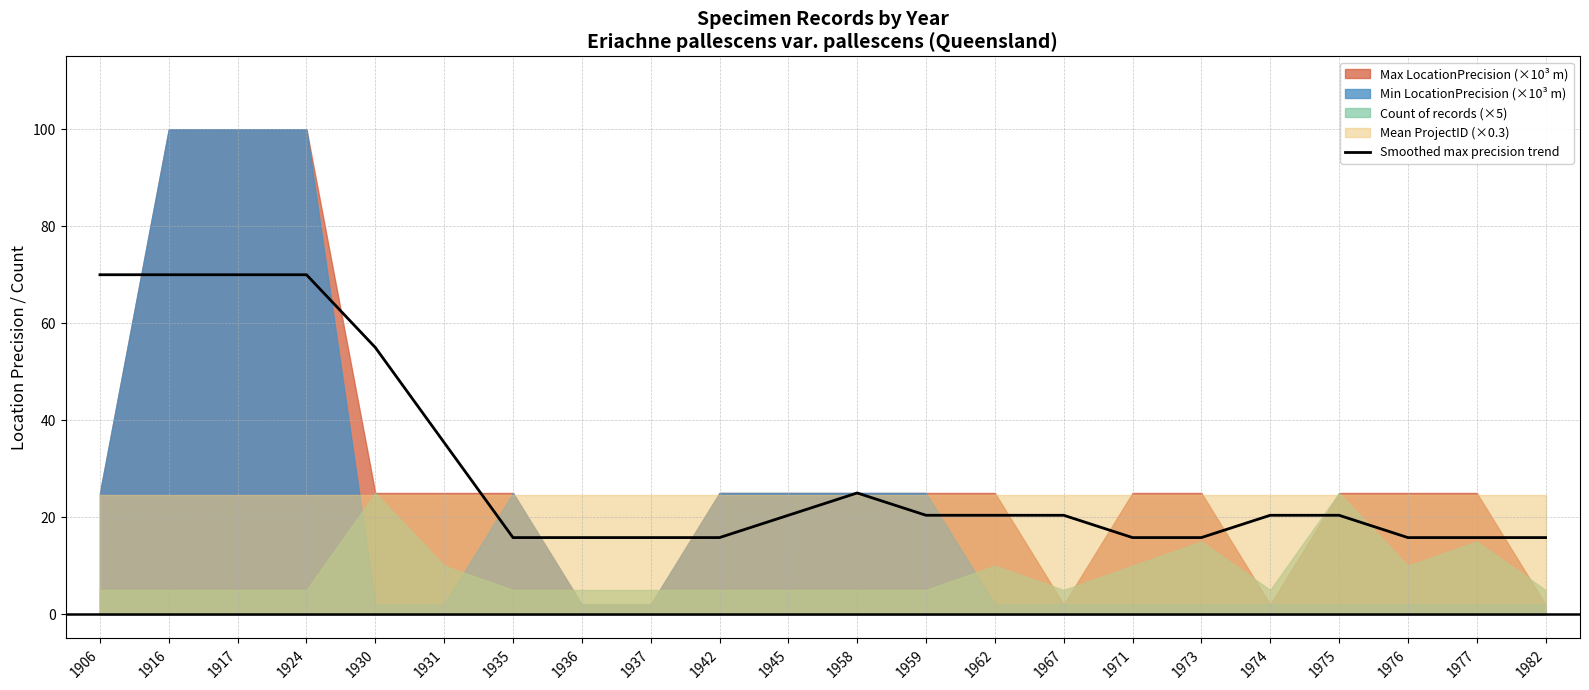

Which has a higher value, 1977 or 1973?

1977